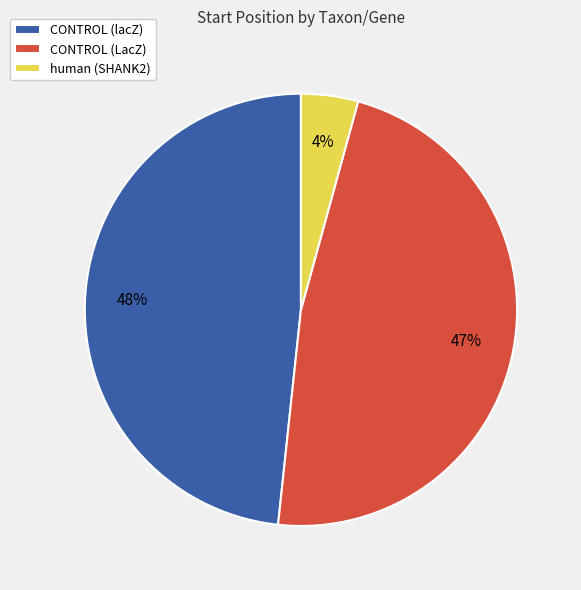

Combined, do human (SHANK2) and CONTROL (lacZ) account for over 50%?

Yes